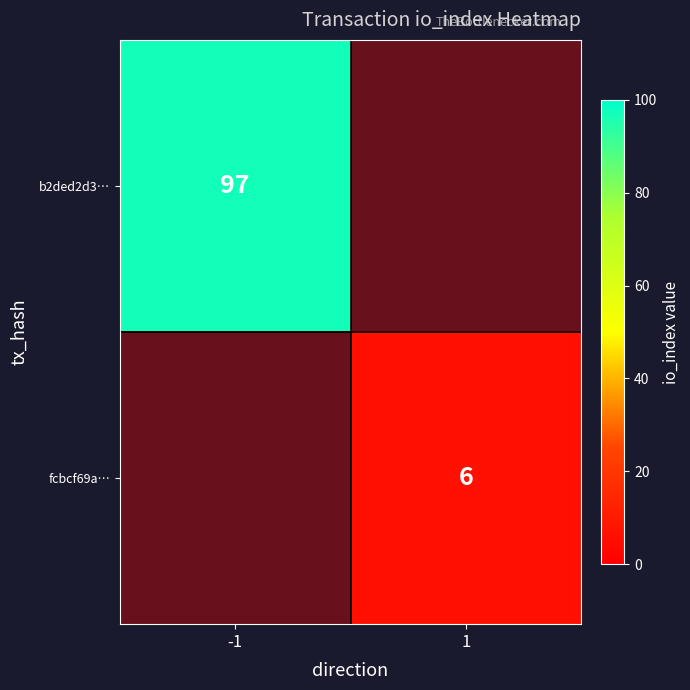

Which category has the lowest value in the b2ded2d3… series?

1